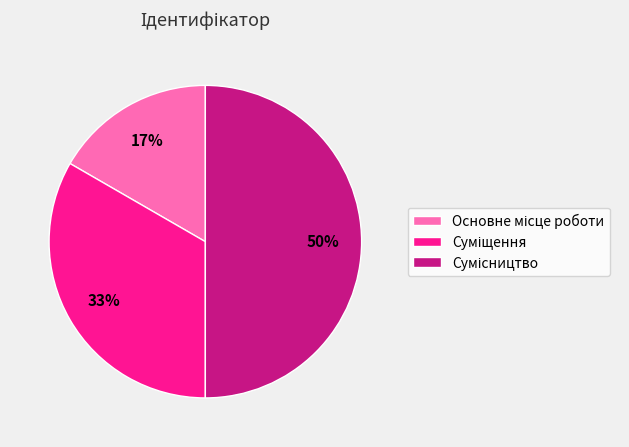

To the nearest percent, what is the difference between the largest and smallest slice percentages?

33%